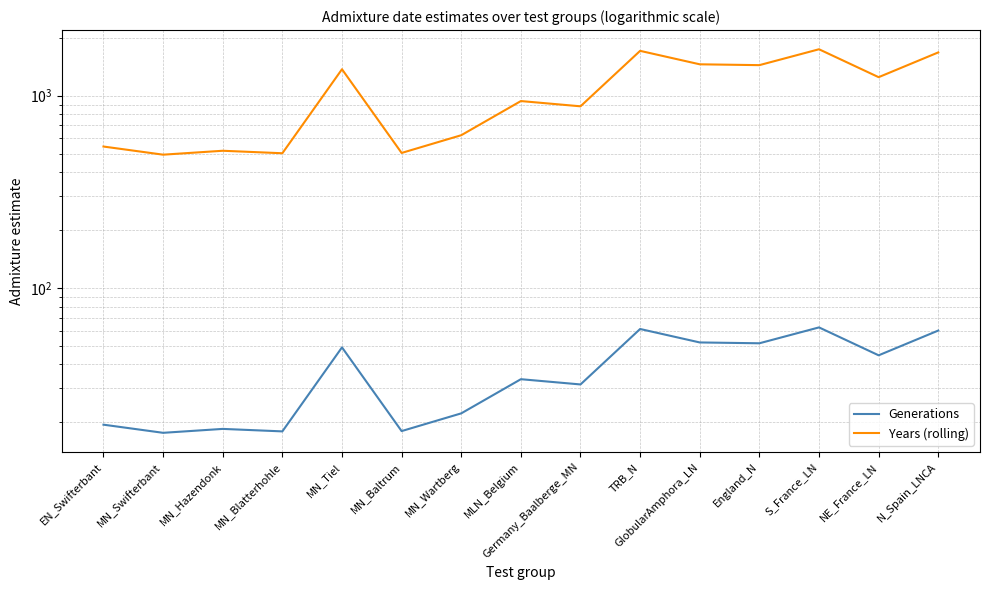

How many values in the Years (rolling) series are below 938?

7